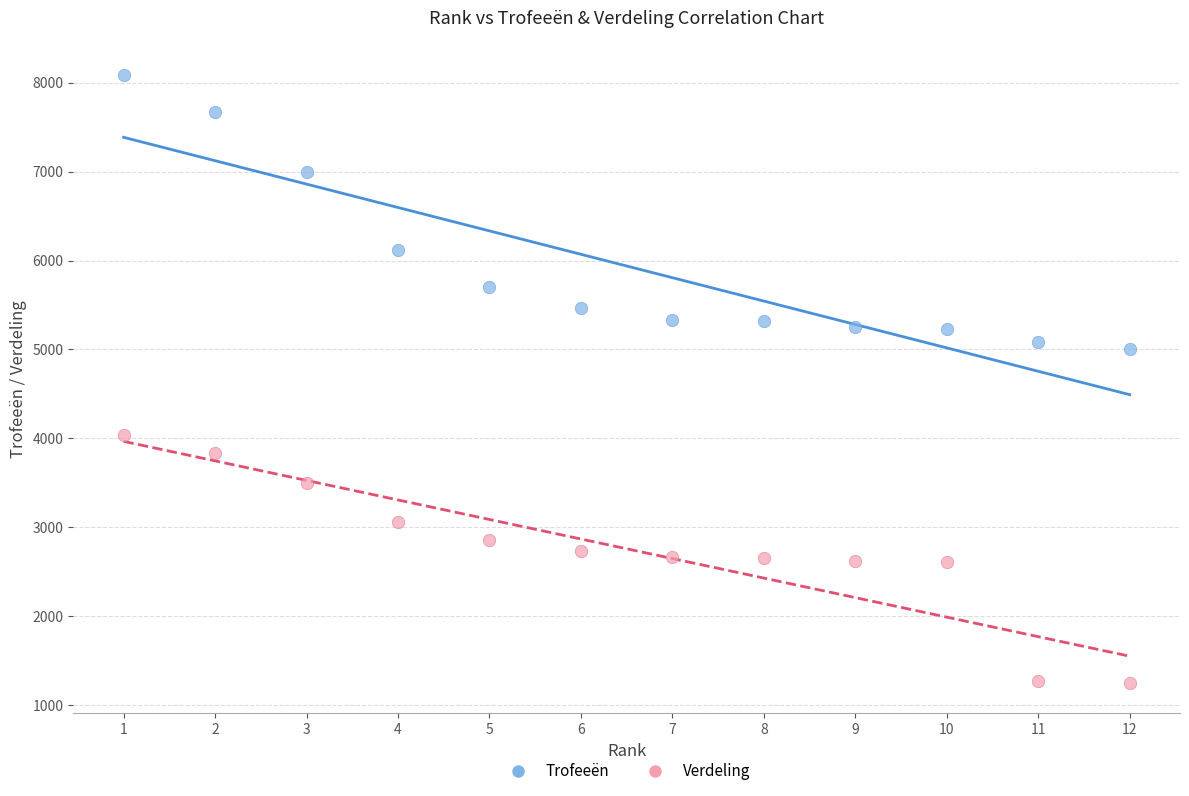

Across all series, what Y value is closest to 4668?

5001